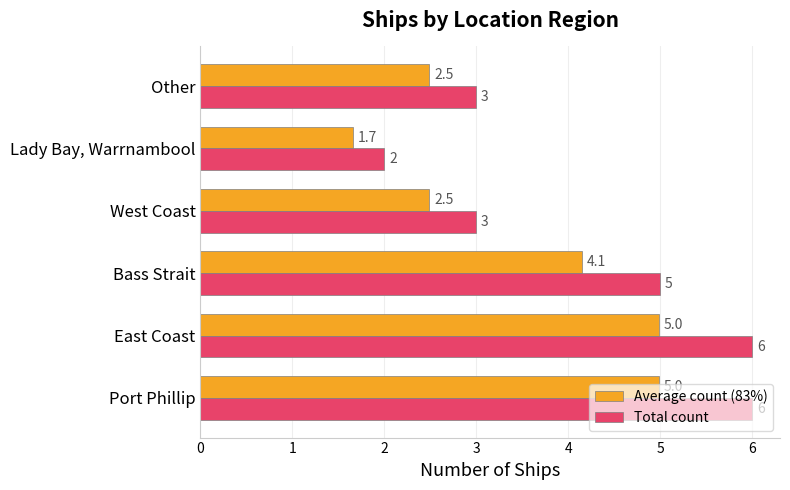

Count the number of categories in the chart.

6